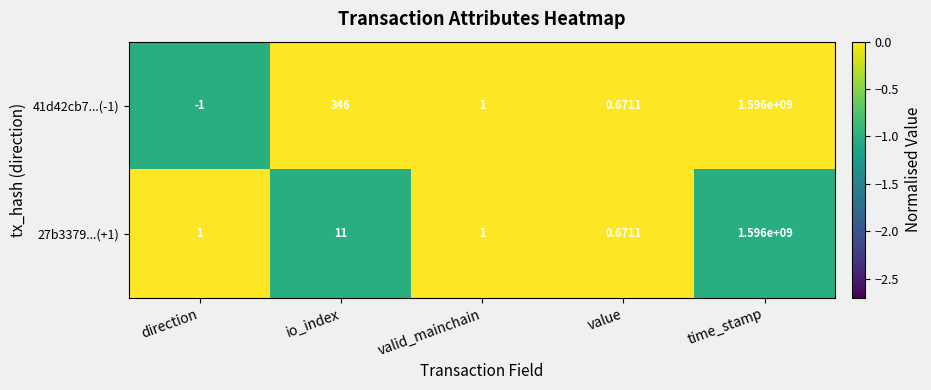

Where does the 41d42cb7...(-1) series first go above 1?

io_index